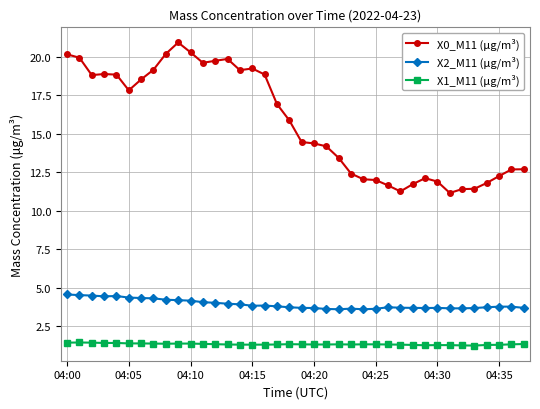

Which series has the largest range (max minus min)?

X0_M11 (μg/m³)